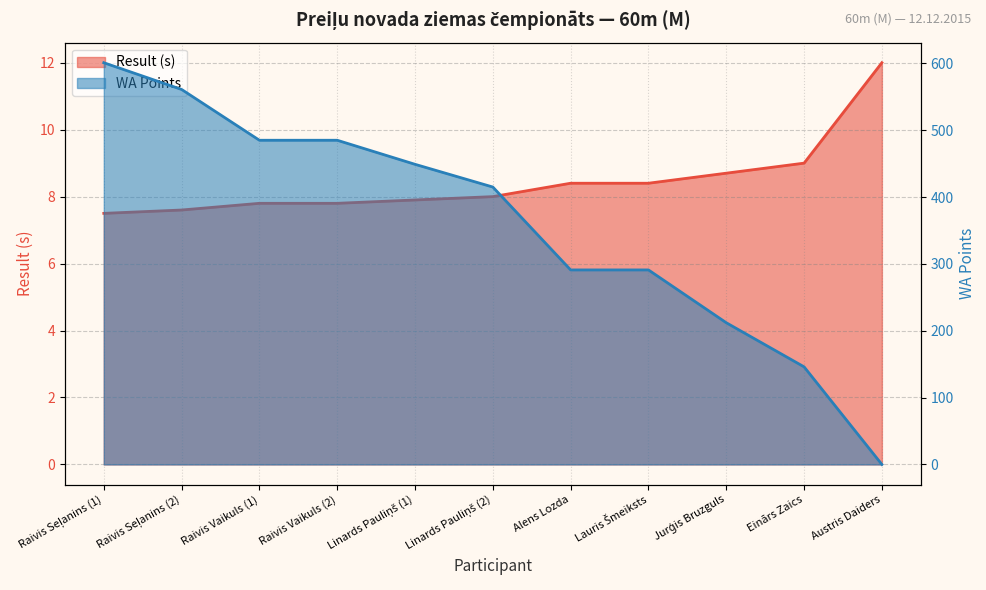

How many values in the Result series are below 8?

5